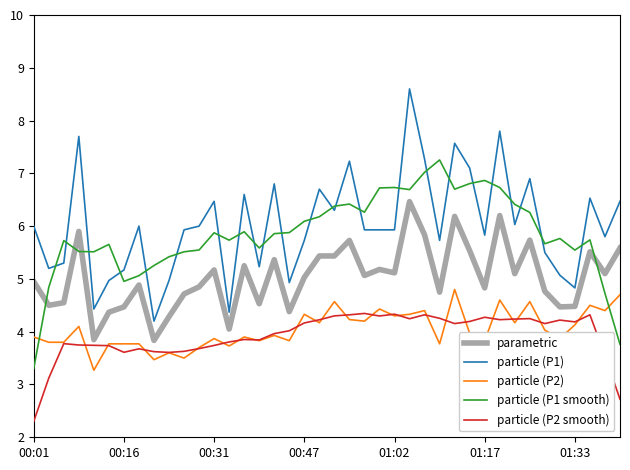

What is the highest value of the parametric series?

6.5